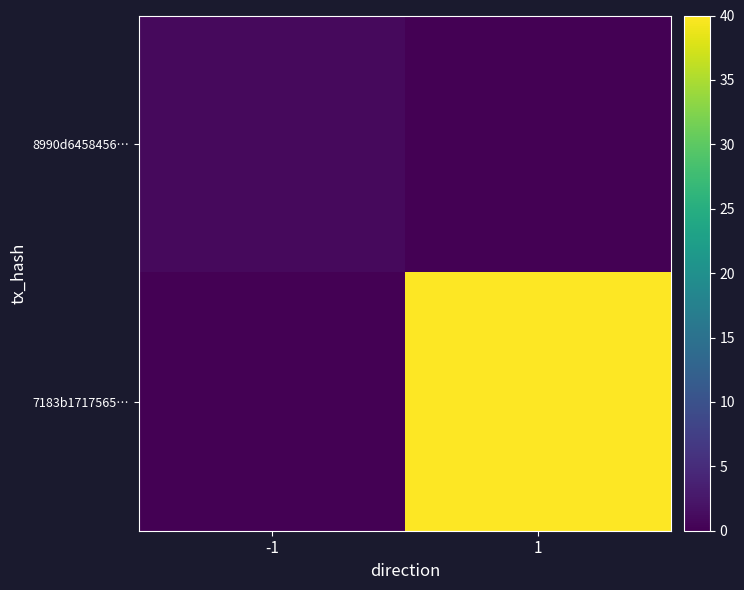

Reading right to left, what are all the values shown in this chart?

8990d6458456…: 1=0	-1=1
7183b1717565…: 1=40	-1=0